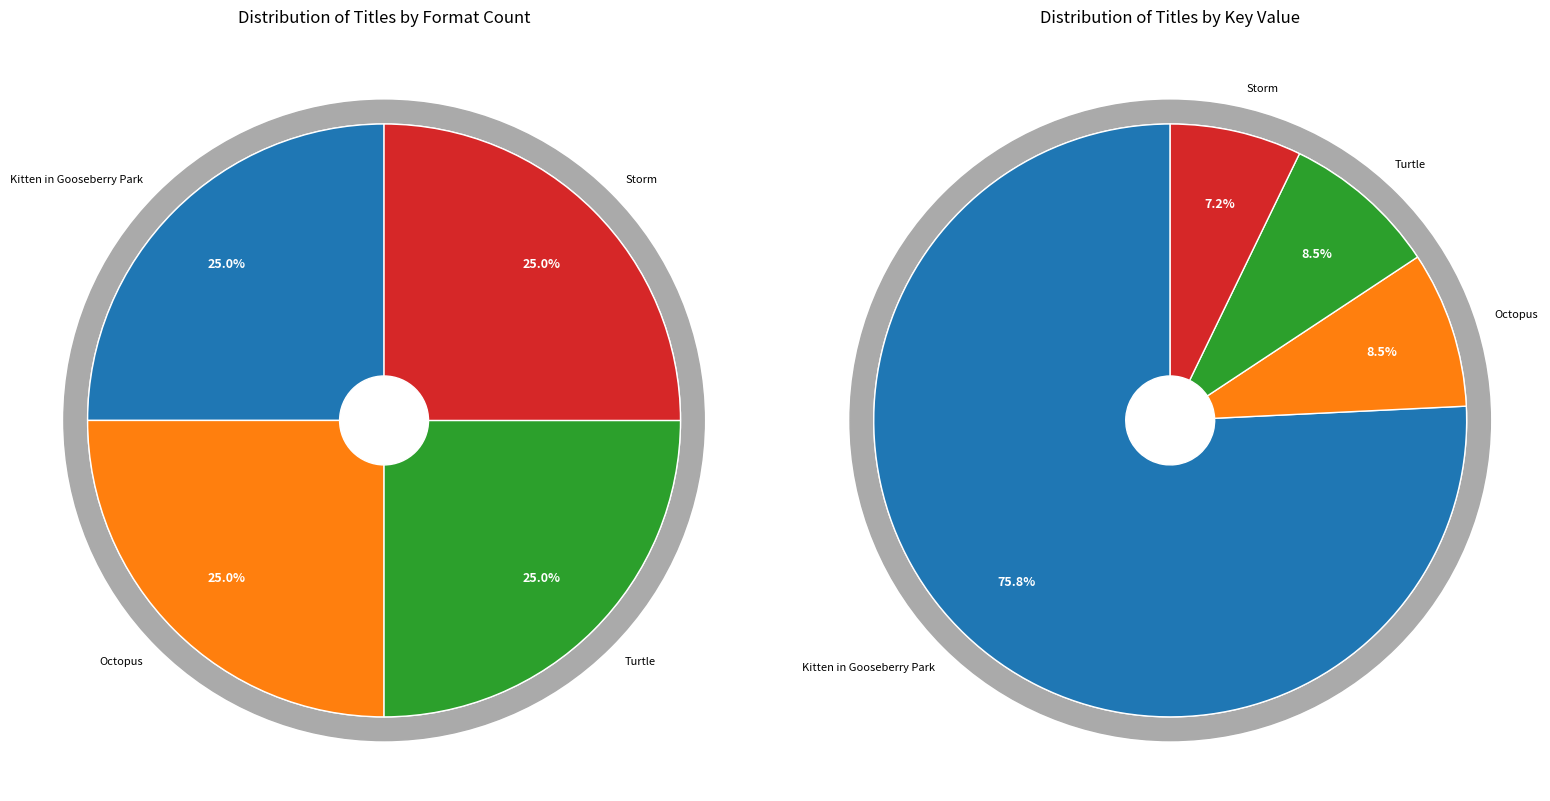

Is there any slice that represents more than half of the pie?

Yes